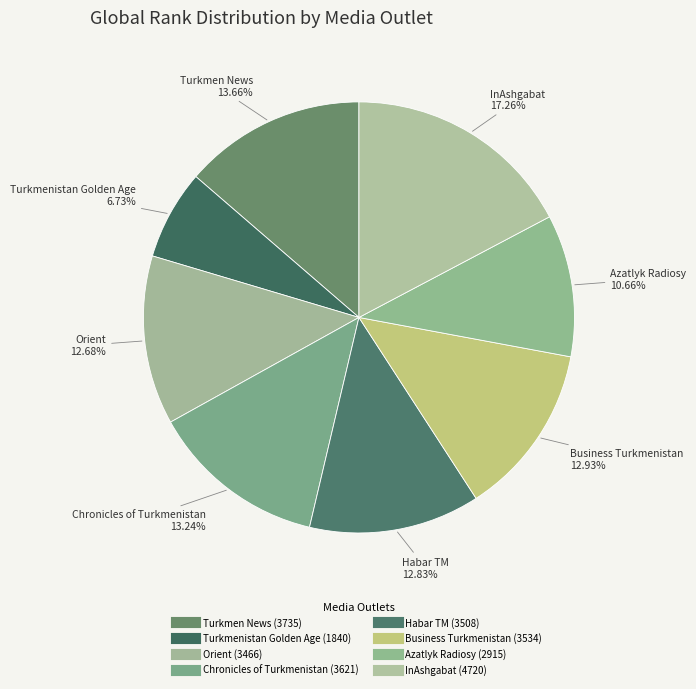

Which has a higher value, Habar TM or Turkmen News?

Turkmen News